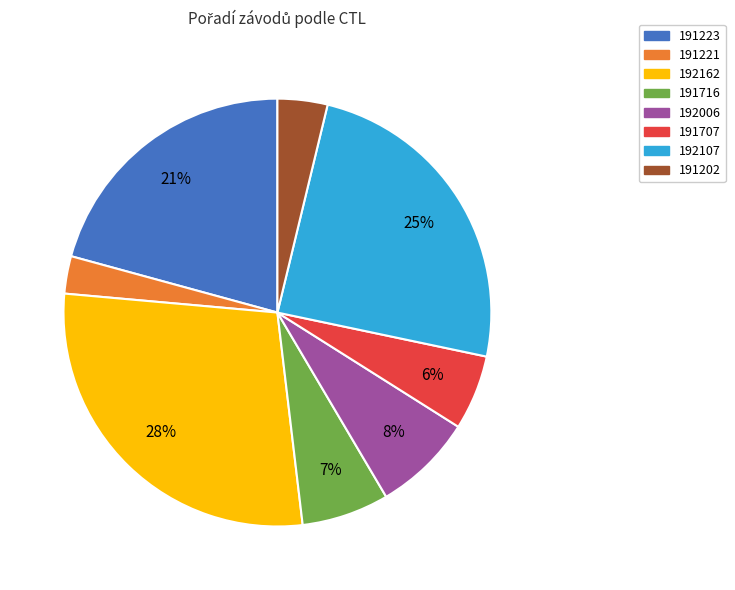

To the nearest percent, what is the difference between the 191707 and 191223 slice percentages?

15%